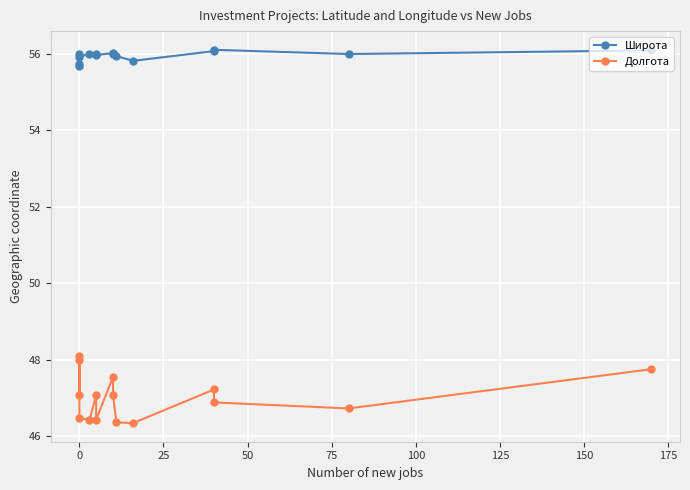

True or false: Долгота and Широта intersect in this chart.

False